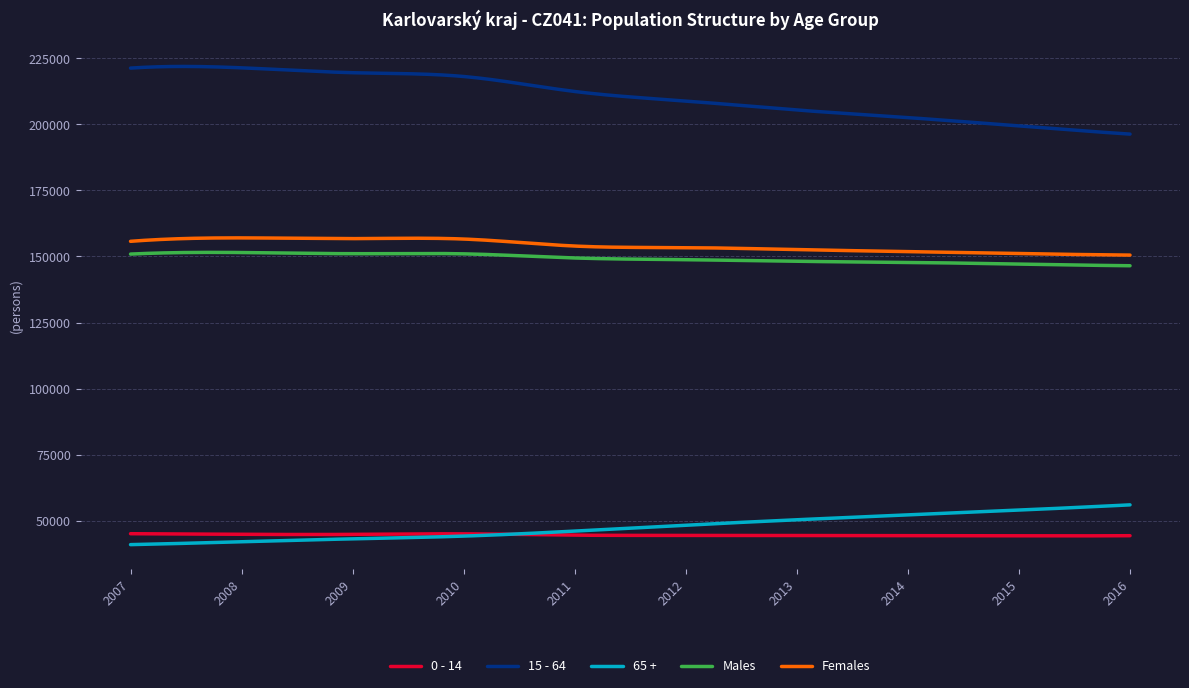

What is the maximum value shown in the chart?

221836.7